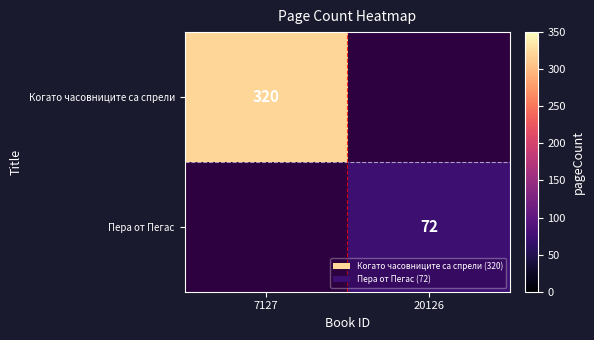

Count the number of data series in this chart.

2